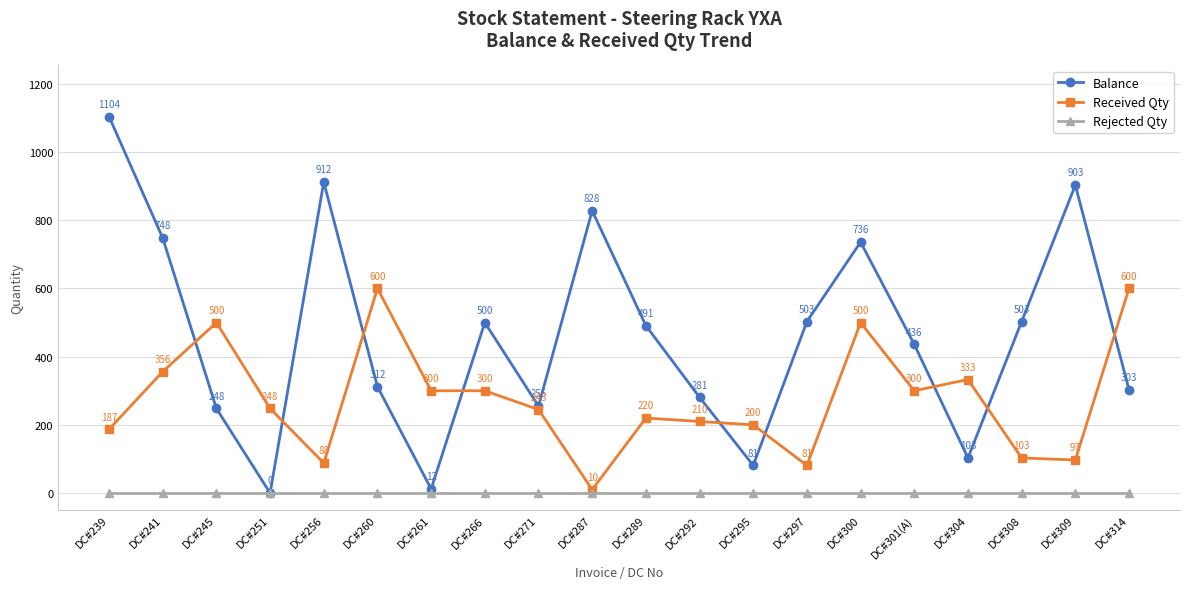

Rank the series at DC#314 from lowest to highest value.

Rejected Qty, Balance, Received Qty